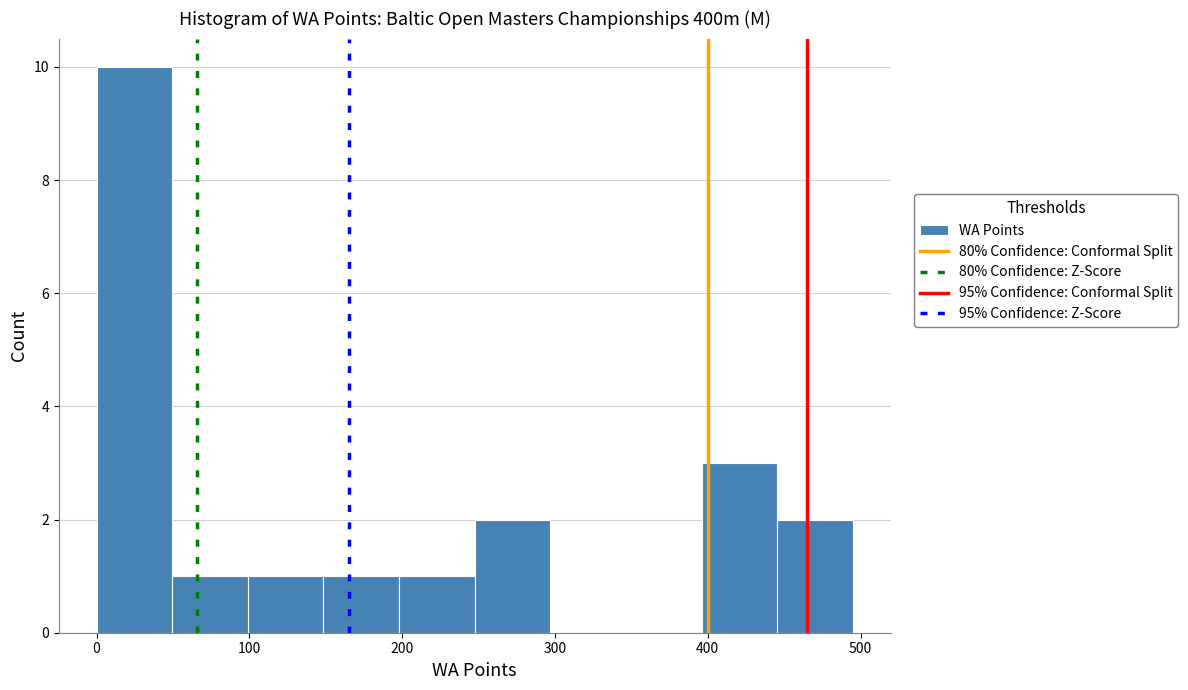

How tall is the bar that spans 150 to 200 on the x-axis? Neither the bar edges nor the heights are printed on the chart, so give them approximately, as read against the axes.

1